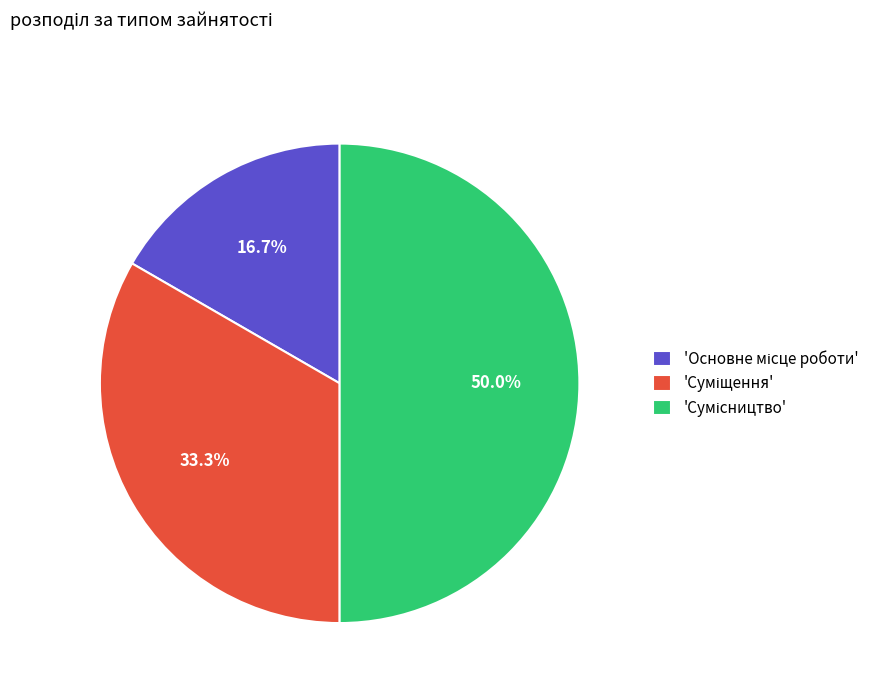

How many segments does this pie chart have?

3